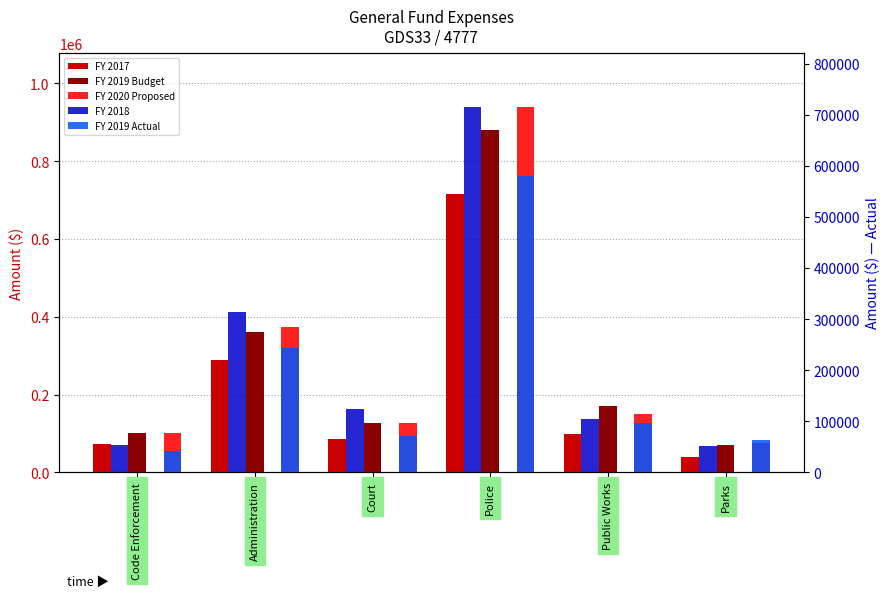

Reading left to right, transcribe all the data shown in this chart.

FY 2017: 73165.3	288623.5	86993.8	716073.7	99592.2	40265.4
FY 2019 Budget: 101308.7	361535.7	126802.0	879573.1	169523.0	71205.0
FY 2020 Proposed: 102349.0	374592.0	126743.0	937654.0	148932.0	74531.0
FY 2018: 53582.9	313458.6	123474.3	714083.0	104788.0	52203.9
FY 2019 Actual: 41329.5	242960.6	71475.4	580336.5	96730.5	62954.7